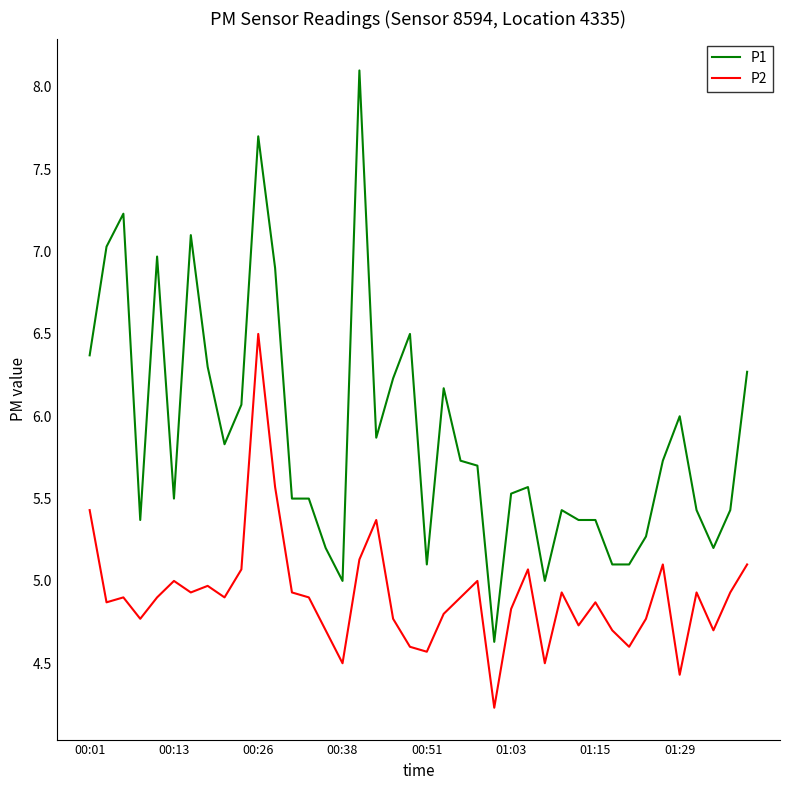

Which series has the largest total across all categories?

P1